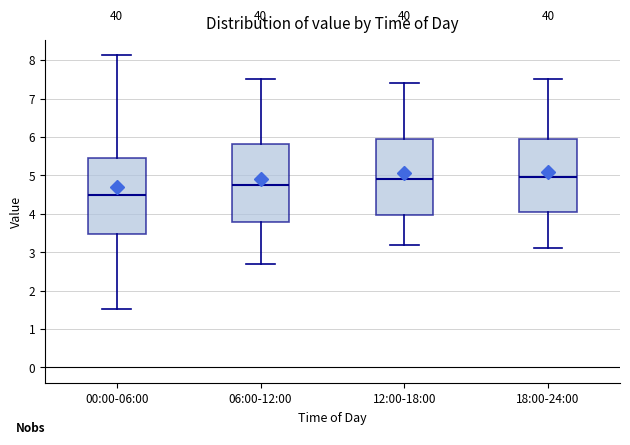

Reading left to right, transcribe this box plot: for each box, give where its median line is, the range the box spans, and where its two whiskers end, as read against the y-axis. The values are not printed on the chart, so give them approximately, as read against the axis.

00:00-06:00: median 4.5, box 3.5 to 5.5, whiskers 1.5 to 8.1
06:00-12:00: median 4.8, box 3.8 to 5.8, whiskers 2.7 to 7.5
12:00-18:00: median 4.9, box 4.0 to 6.0, whiskers 3.2 to 7.4
18:00-24:00: median 5.0, box 4.1 to 6.0, whiskers 3.1 to 7.5